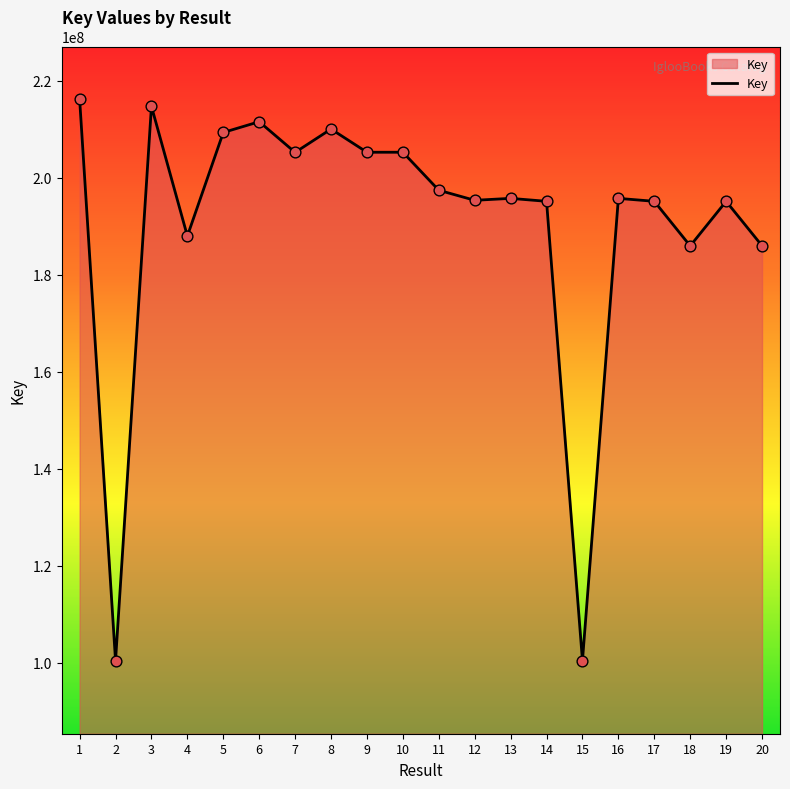

Which has a higher value, 14 or 4?

14